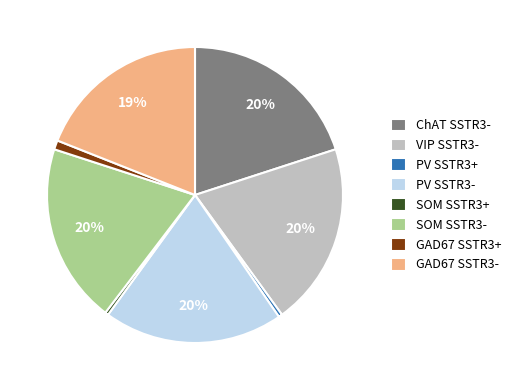

How many segments does this pie chart have?

8